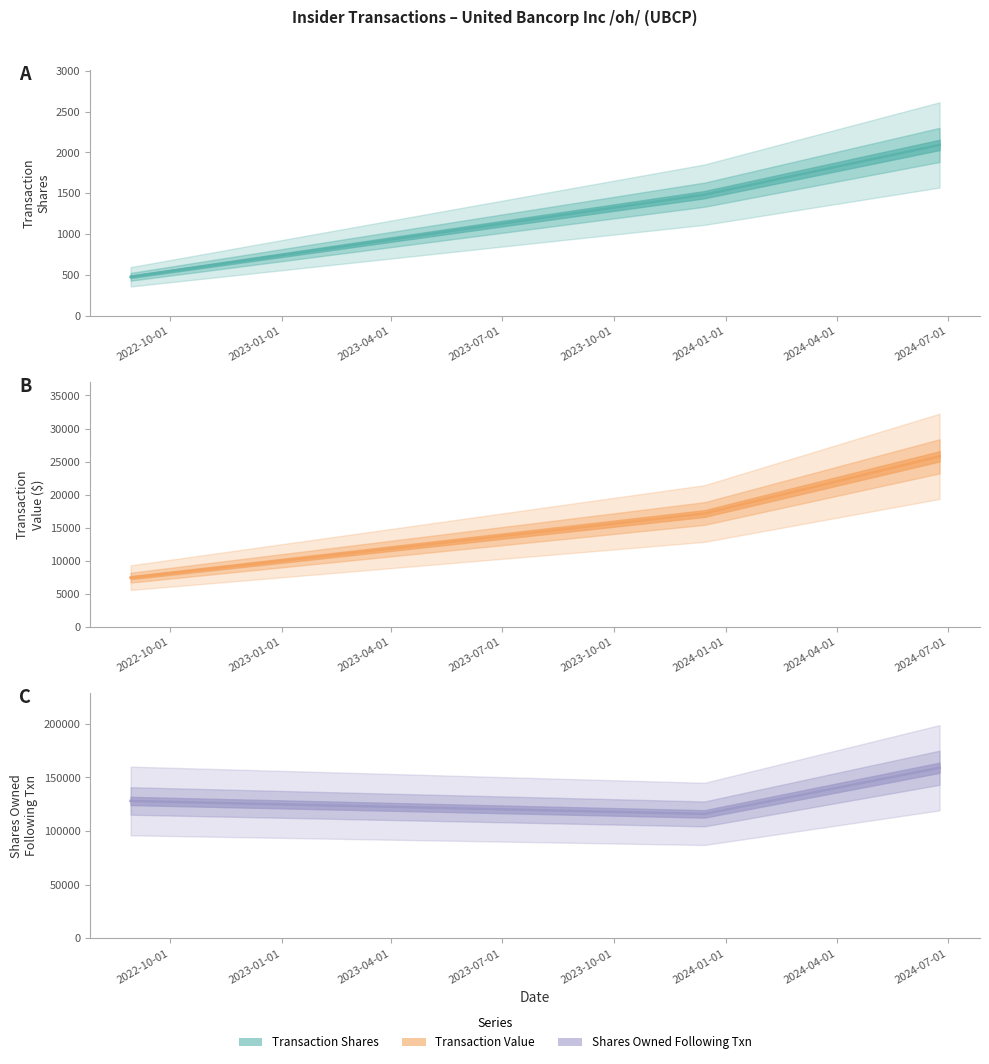

How many values in the transactionShares (estimate) series exceed 1482?

1